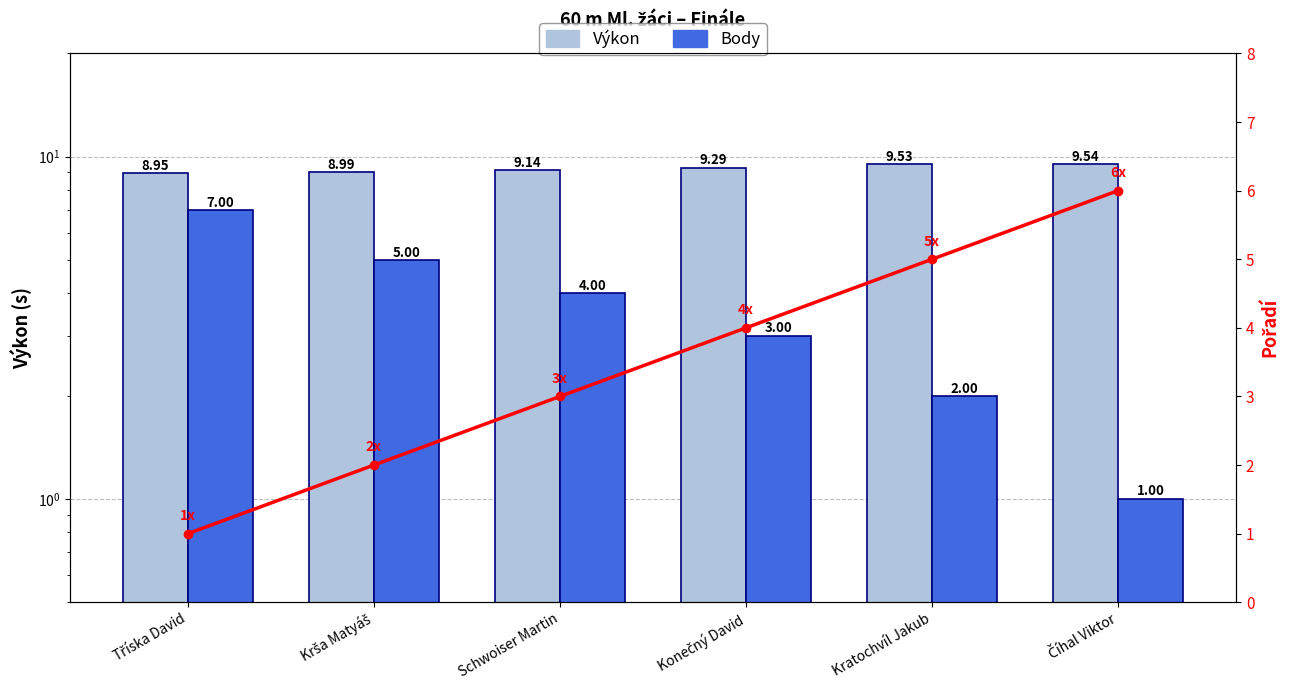

Where is Pořadí nearest to the value 3?

Schwoiser Martin